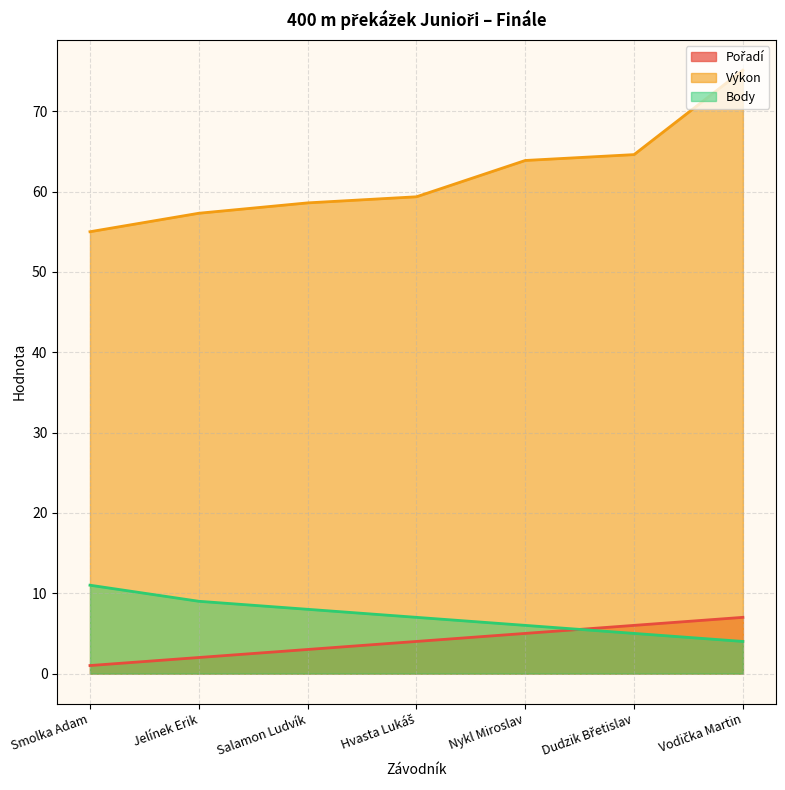

Is it true that Body equals 5.0 at Dudzik Břetislav?

True